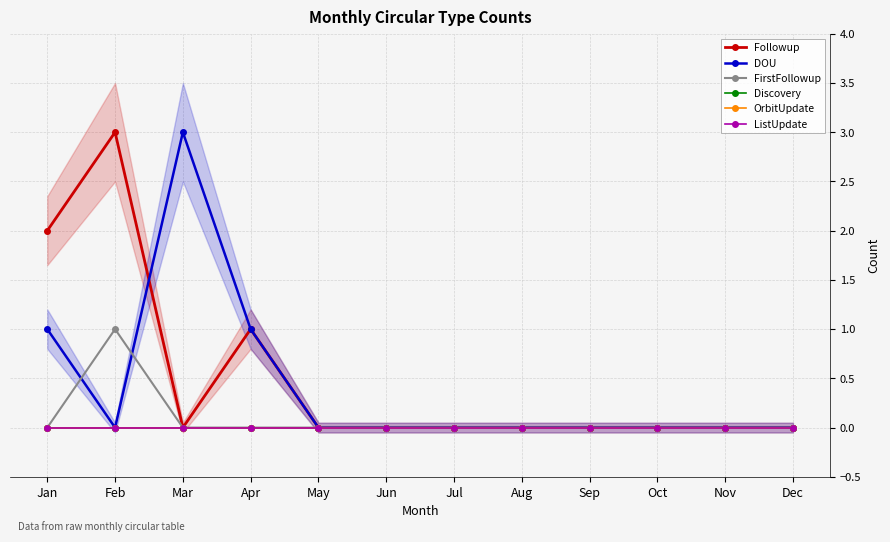

List the series in order of their peak value, lowest first.

Discovery, OrbitUpdate, ListUpdate, FirstFollowup, Followup, DOU